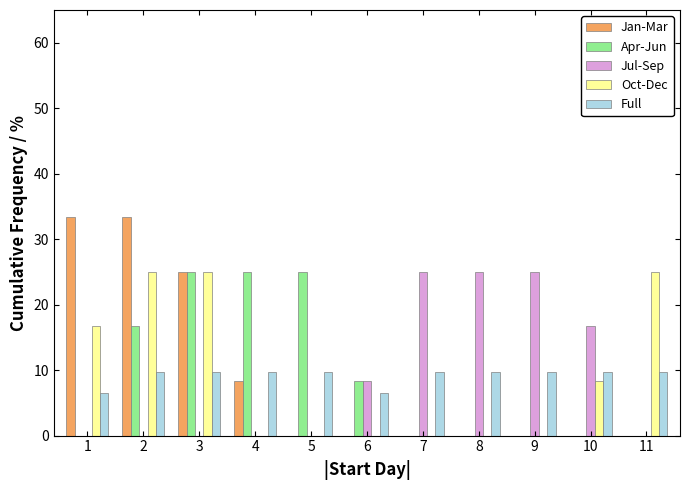

Is the value of Apr-Jun at 6 greater than the value of Jul-Sep at 1?

Yes